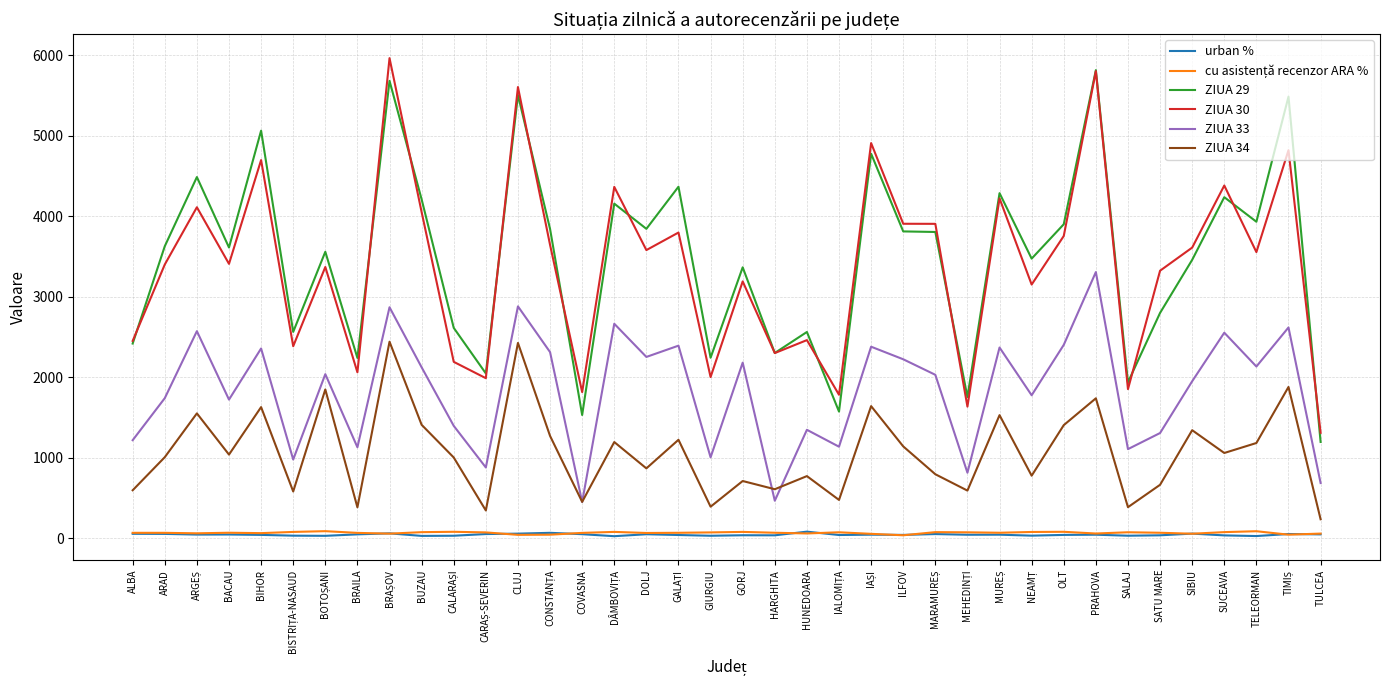

True or false: ZIUA 30 and ZIUA 33 intersect in this chart.

False